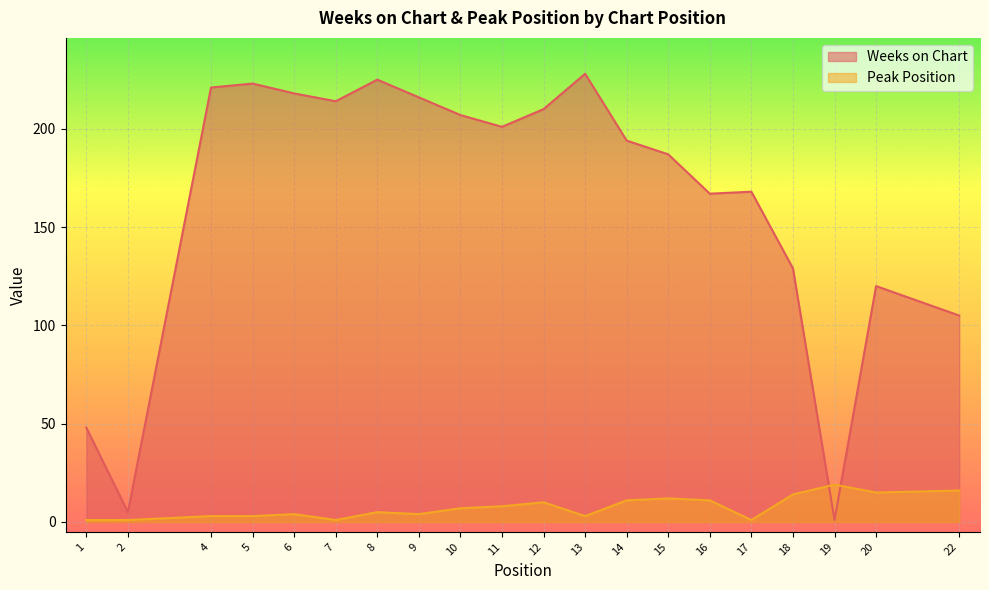

Reading left to right, list all the values displayed in this chart.

Weeks on Chart: 48	5	221	223	218	214	225	216	207	201	210	228	194	187	167	168	129	1	120	105
Peak Position: 1	1	3	3	4	1	5	4	7	8	10	3	11	12	11	1	14	19	15	16